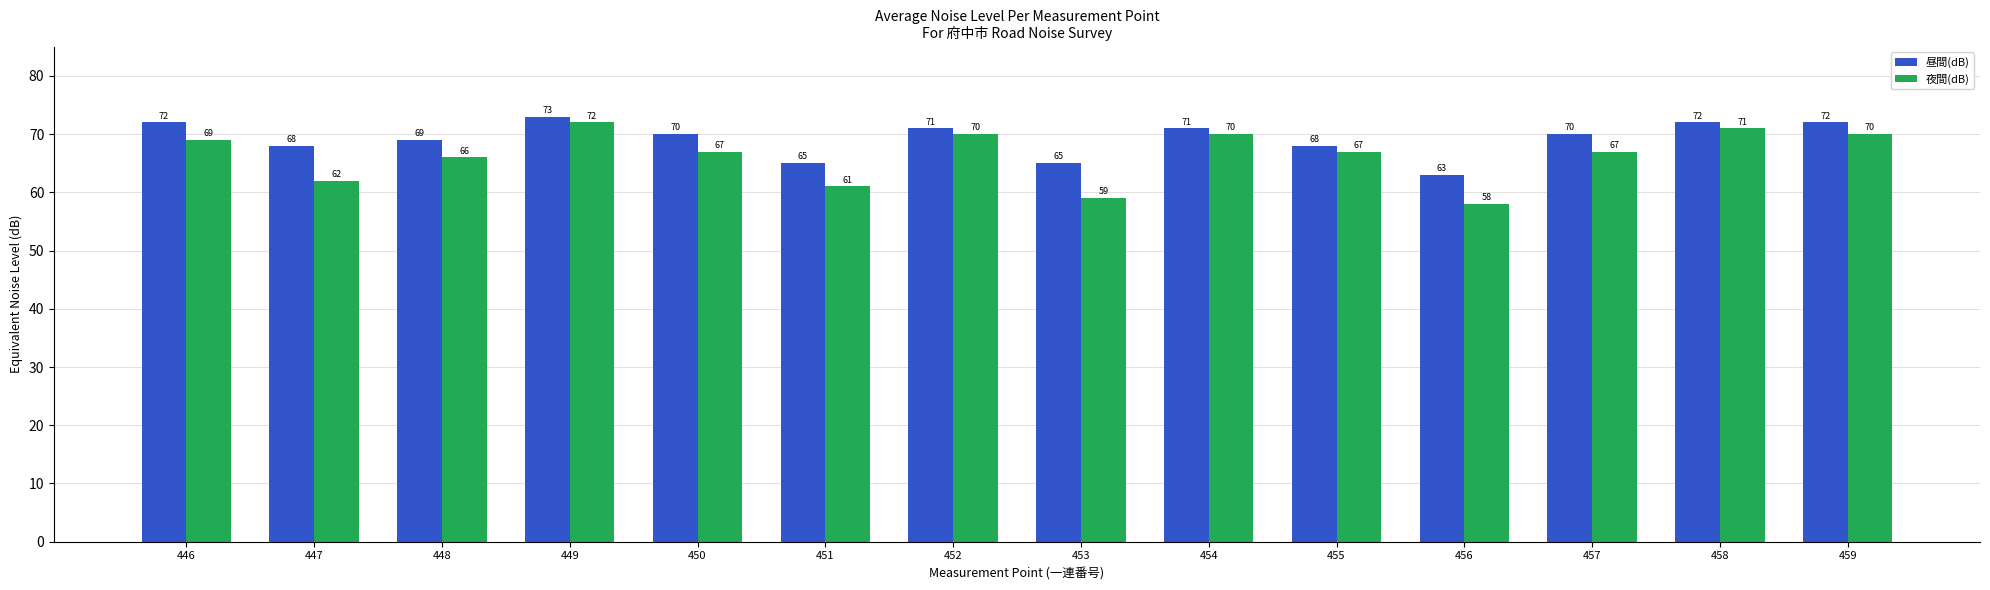

At which category is the sum across all series the highest?

449